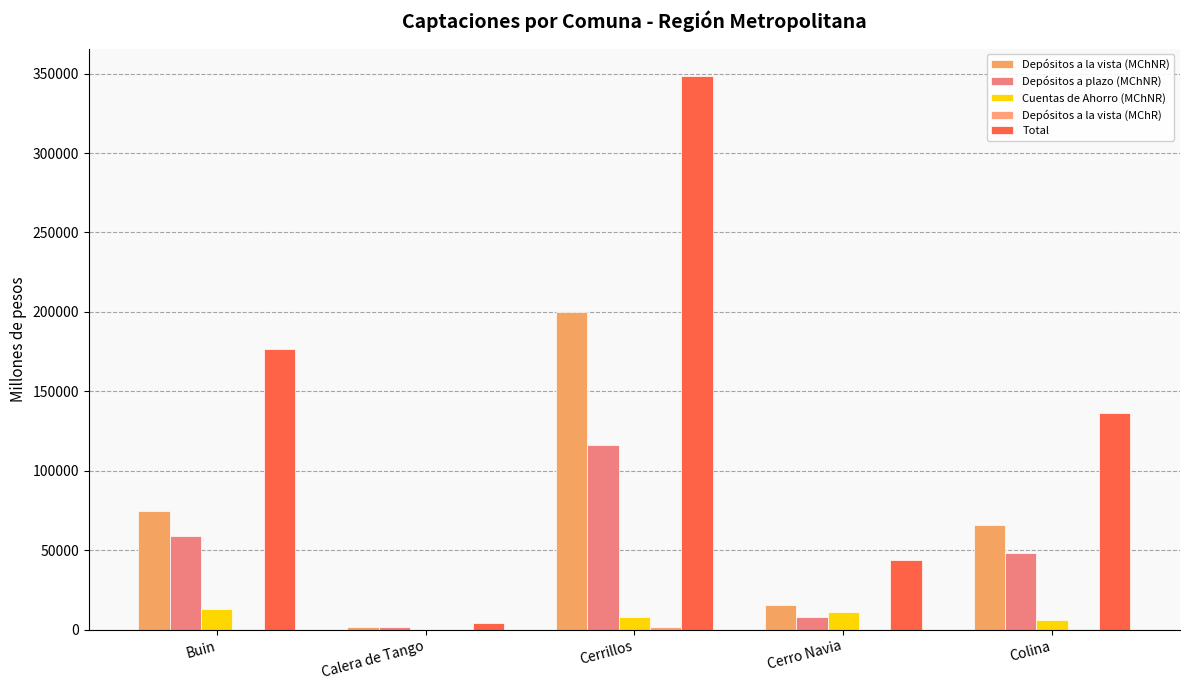

How many groups of bars are there?

5